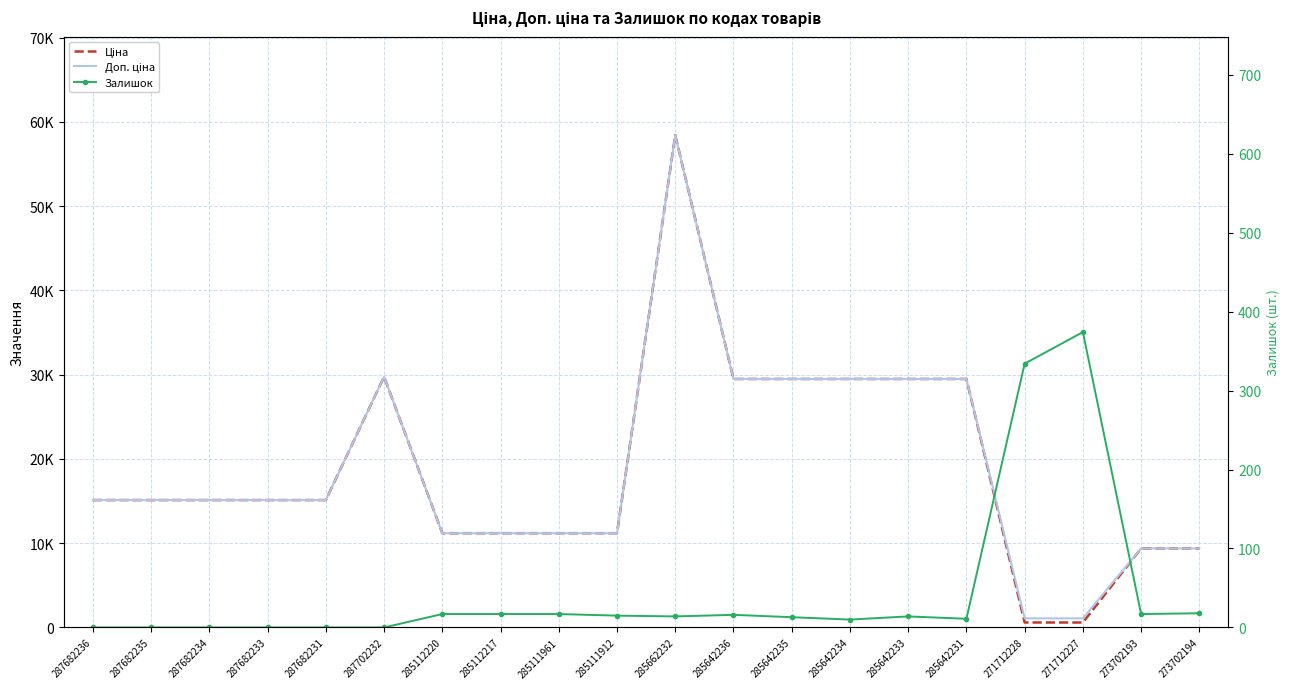

Which category has the lowest value in the Залишок series?

287682236